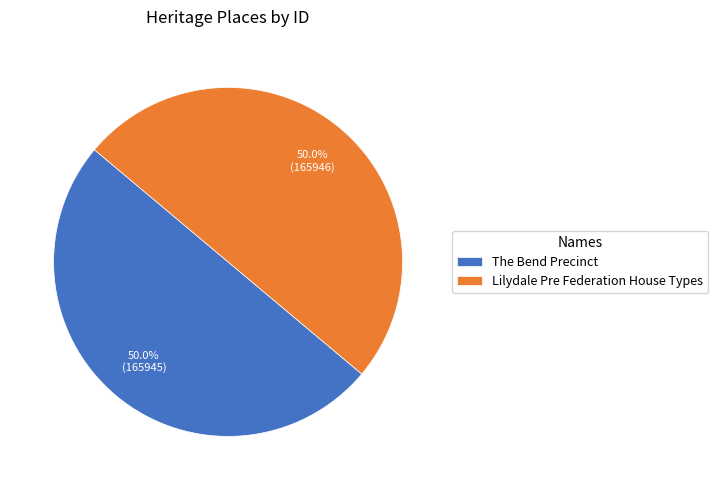

What percentage is the The Bend Precinct slice, to the nearest percent?

50%